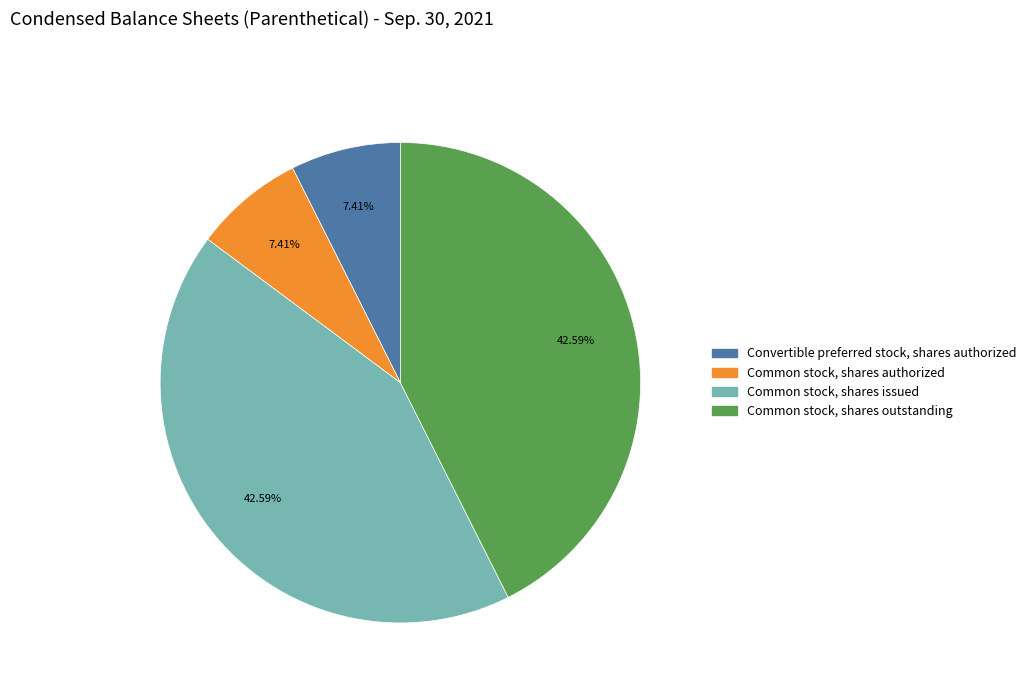

How many segments does this pie chart have?

4